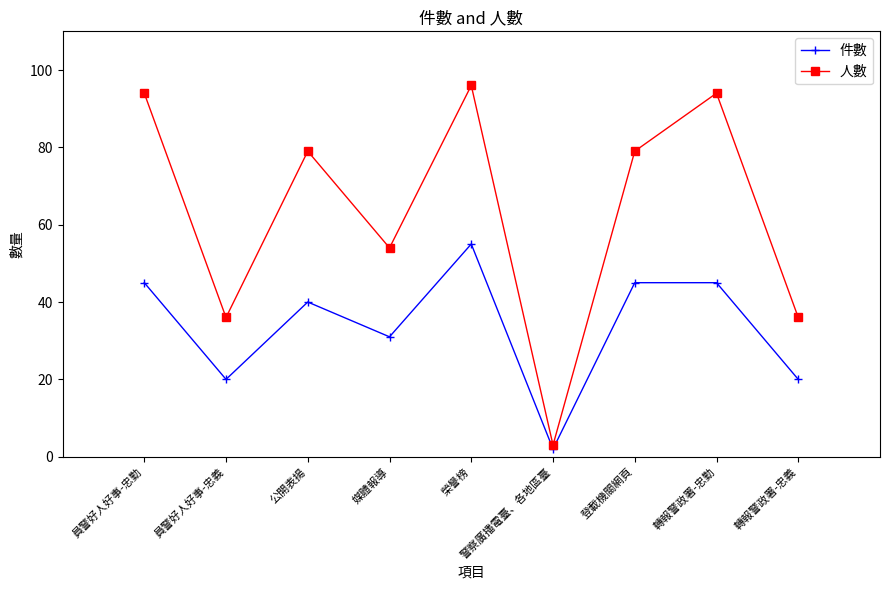

What is the label of the 2nd point from the left?

員警好人好事-忠義